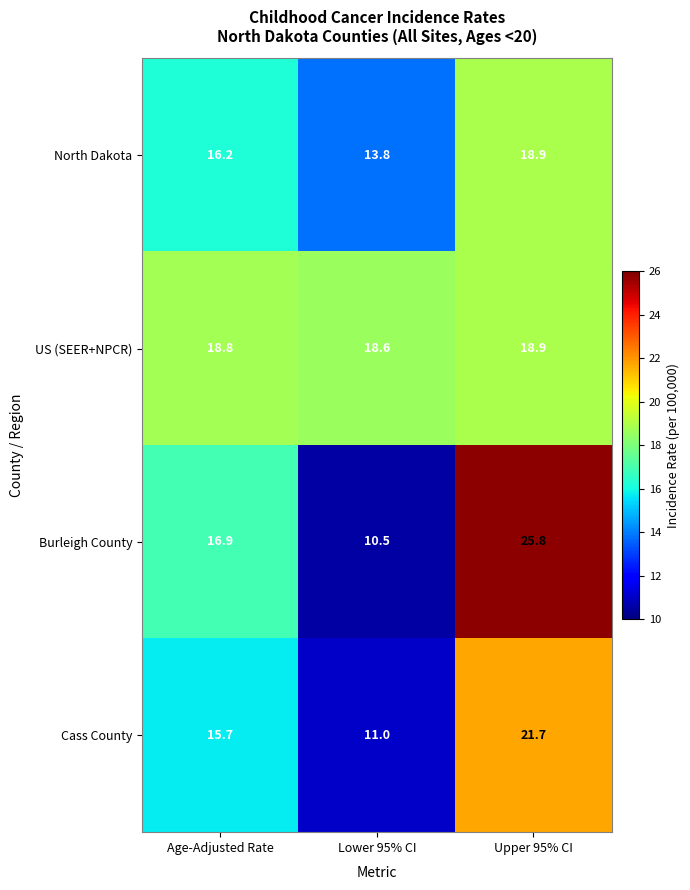

Rank the series at Lower 95% CI from lowest to highest value.

Burleigh County, Cass County, North Dakota, US (SEER+NPCR)